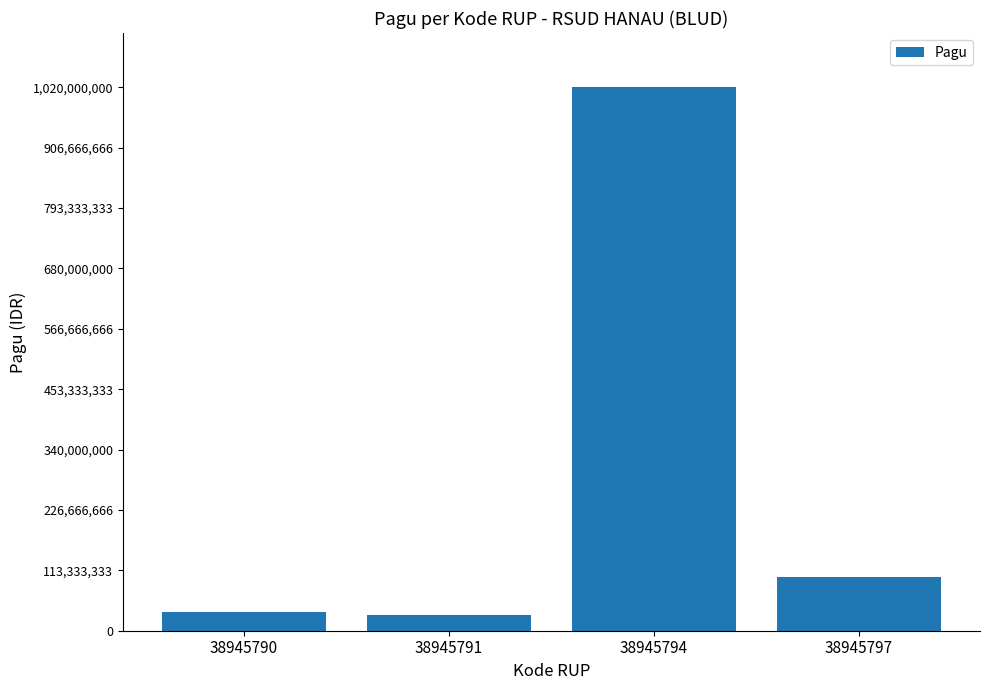

What is the value of the 1st bar from the left?

36000000